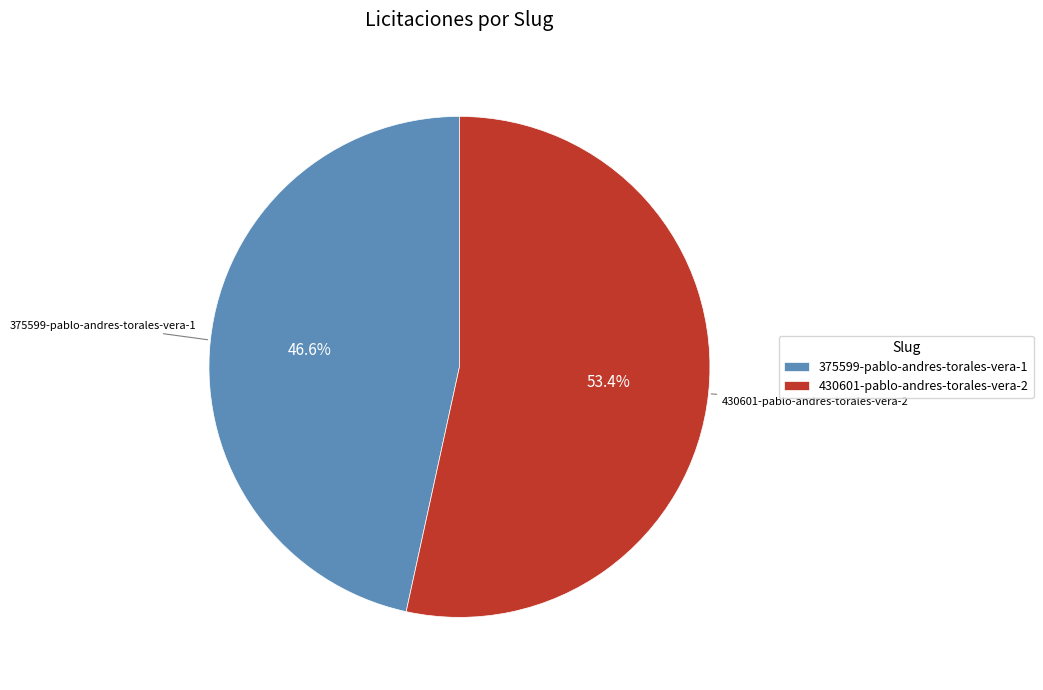

Rank the categories by value from highest to lowest.

430601-pablo-andres-torales-vera-2, 375599-pablo-andres-torales-vera-1